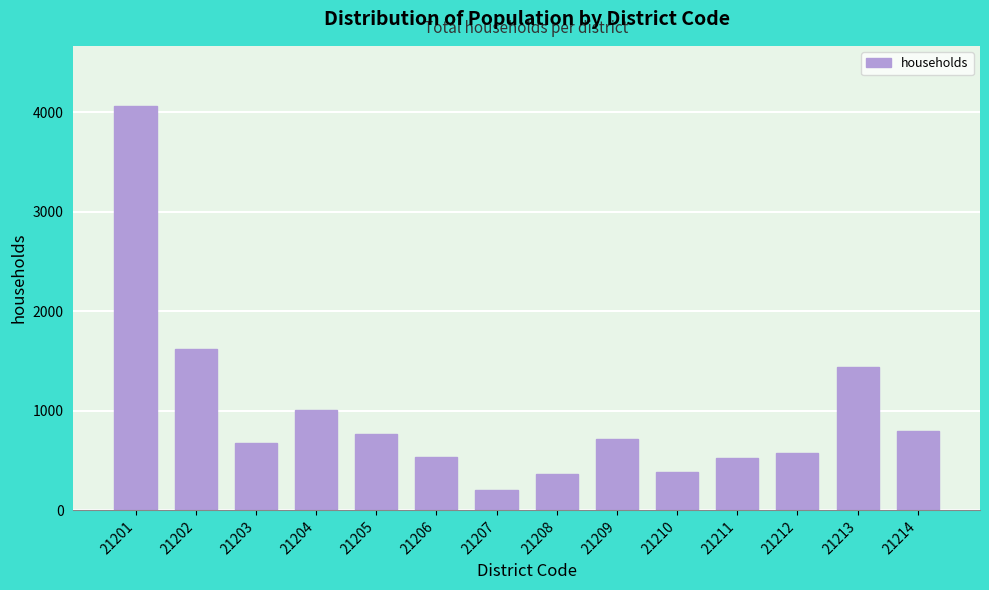

Where is the data nearest to the value 2132?

21202